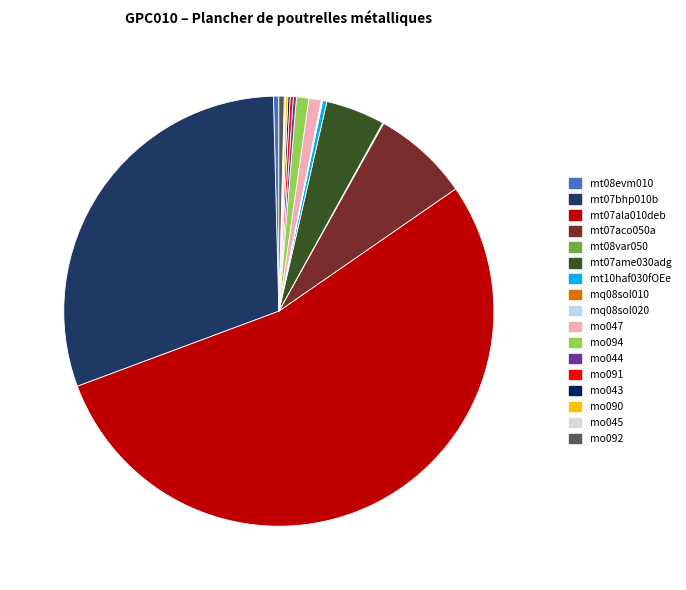

Which category has the smallest portion of the pie?

mq08sol010